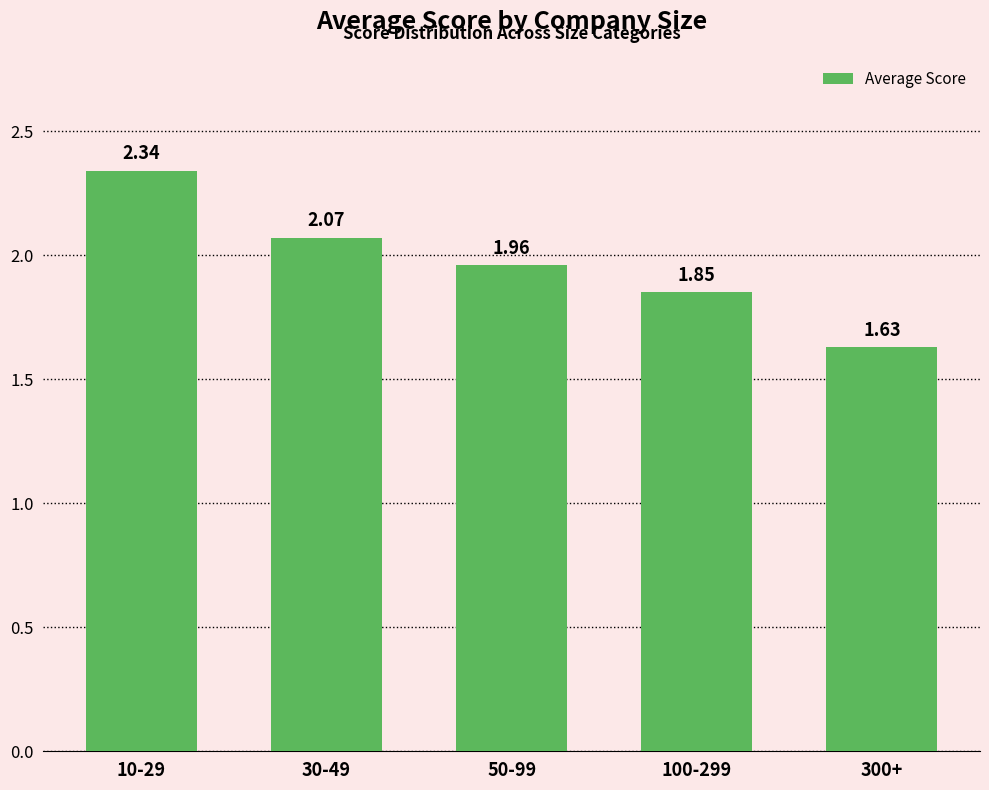

What is the difference between the maximum and minimum values?

0.7